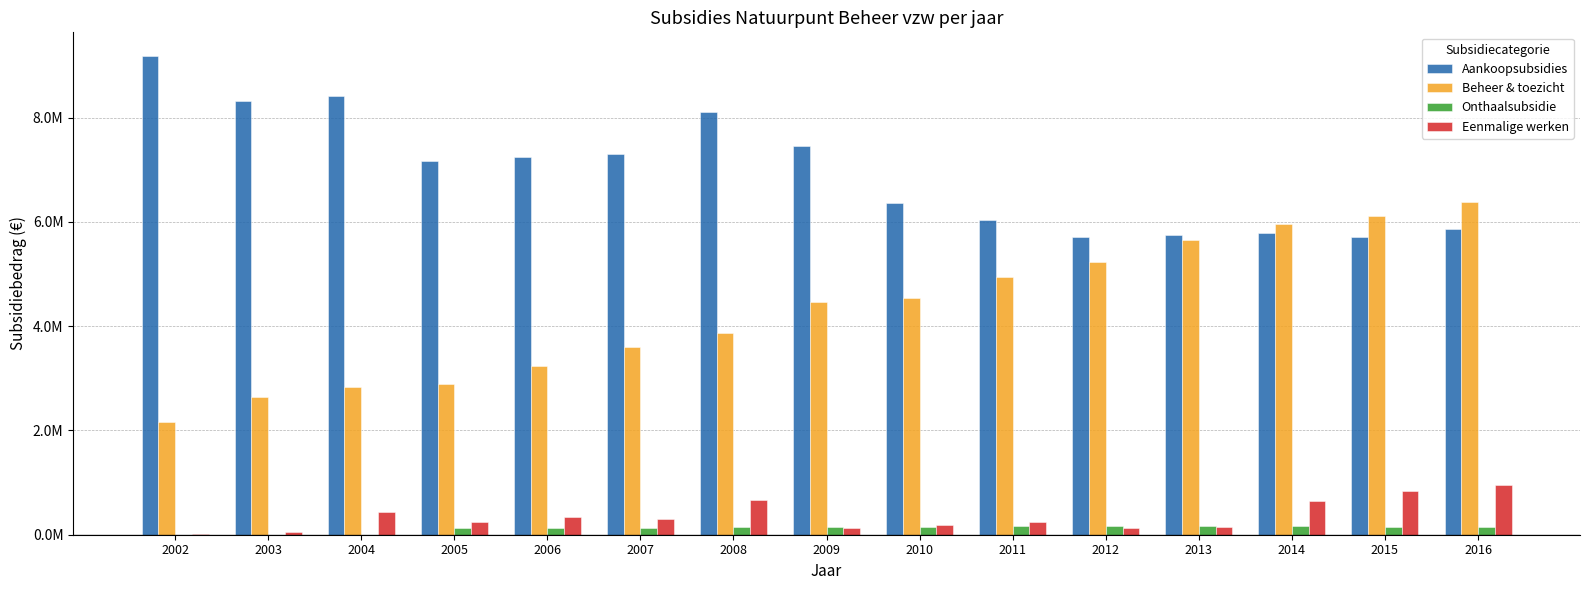

What are all the series names shown in the legend?

Aankoopsubsidies, Beheer & toezicht, Onthaalsubsidie, Eenmalige werken